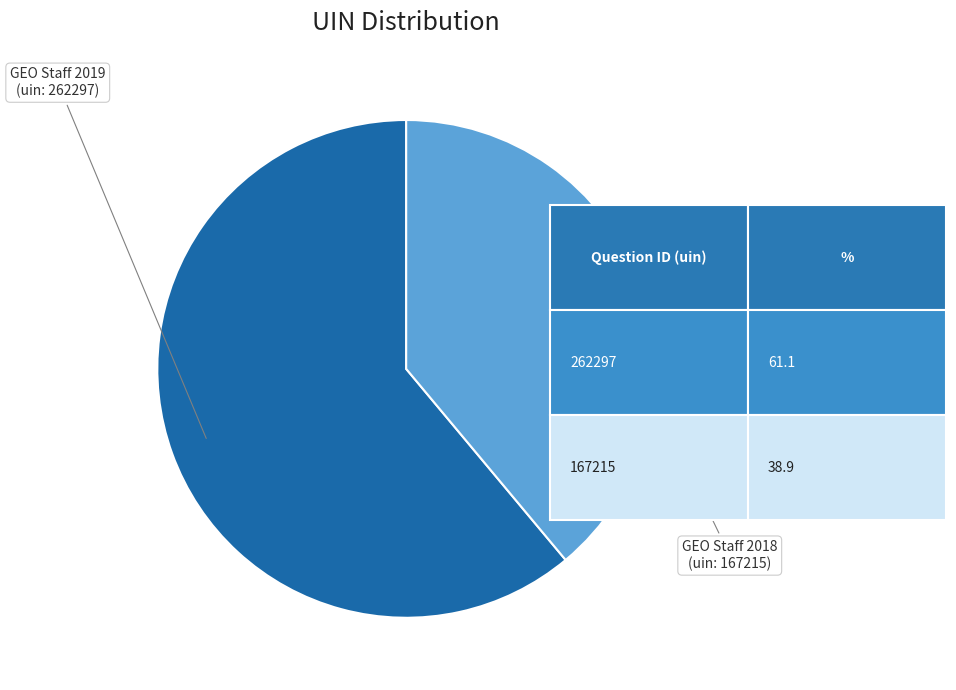

How many slices are in this pie chart?

2